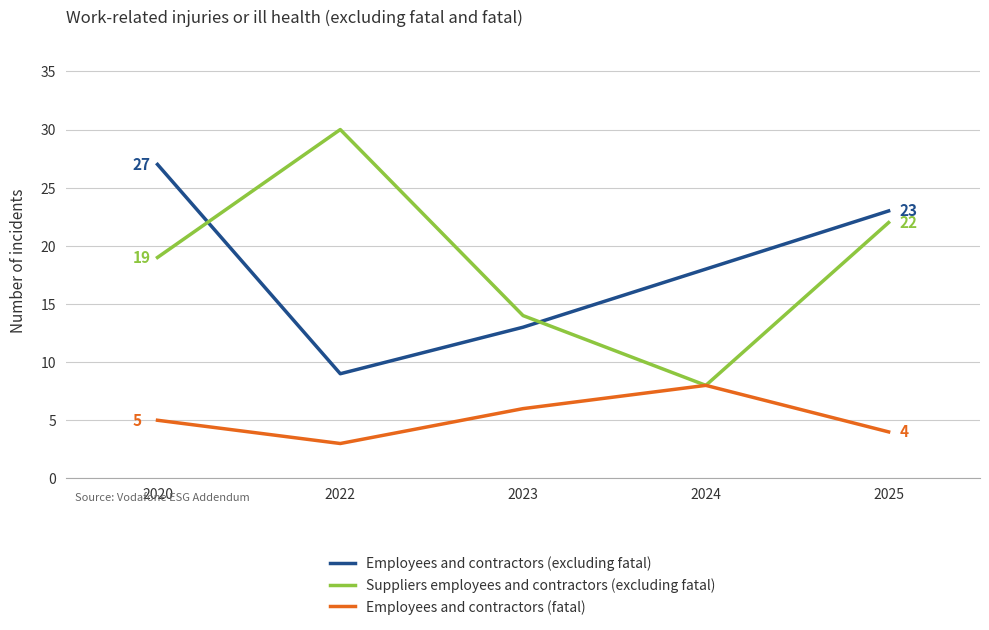

Where is Employees and contractors (fatal) nearest to the value 5?

2020